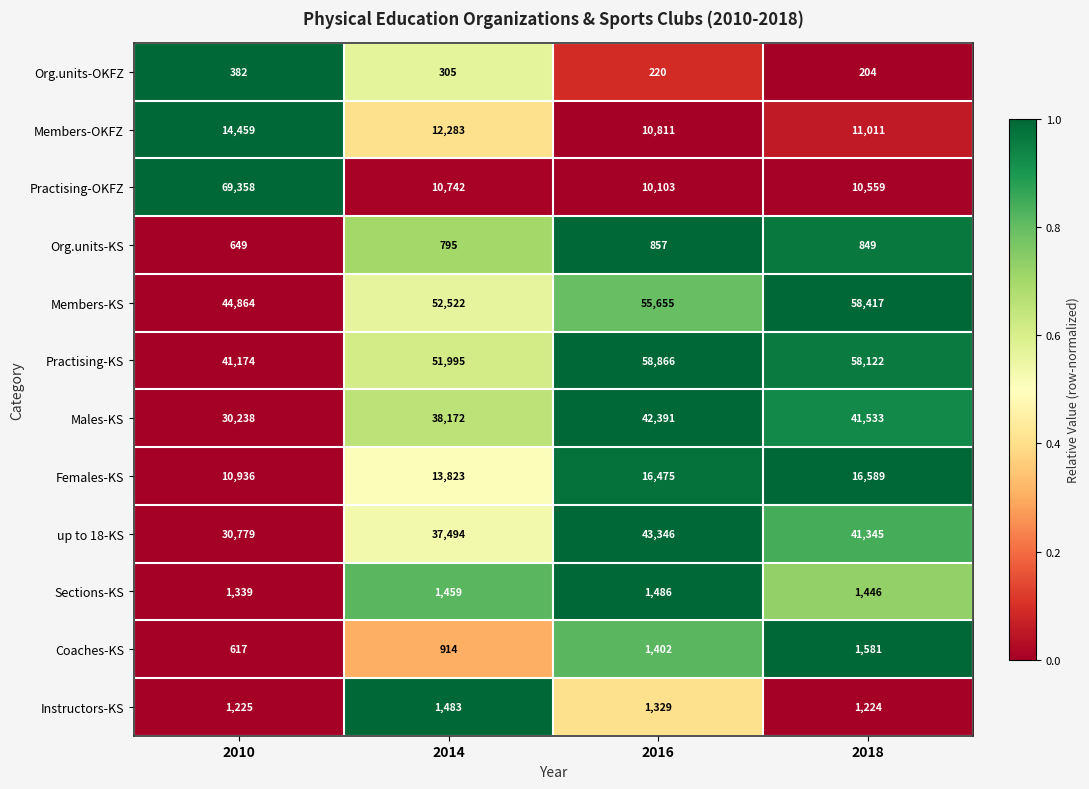

List the series in order of their peak value, highest first.

Practising-OKFZ, Practising-KS, Members-KS, up to 18-KS, Males-KS, Females-KS, Members-OKFZ, Coaches-KS, Sections-KS, Instructors-KS, Org.units-KS, Org.units-OKFZ